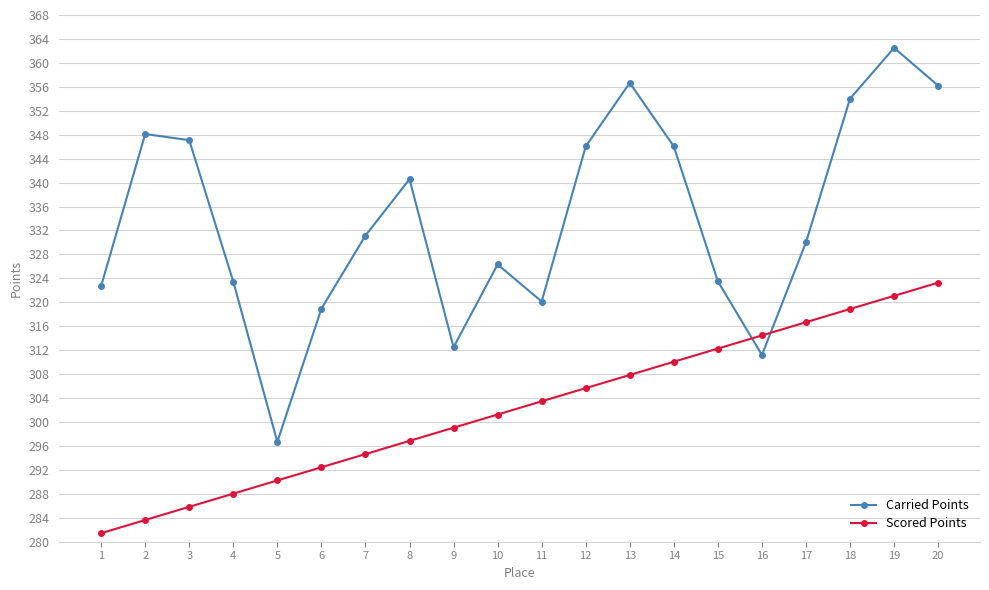

Rank the series by their maximum value, from lowest to highest.

Scored Points, Carried Points